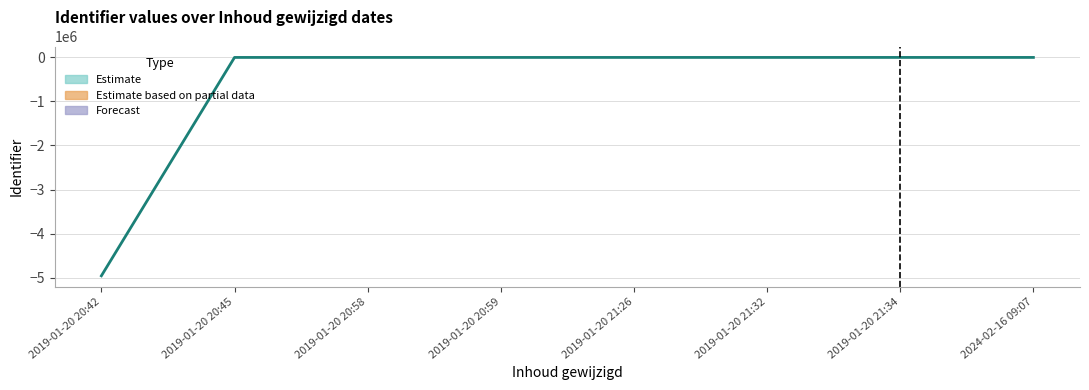

Which has a higher value, 2024-02-16 09:07 or 2019-01-20 21:34?

2024-02-16 09:07